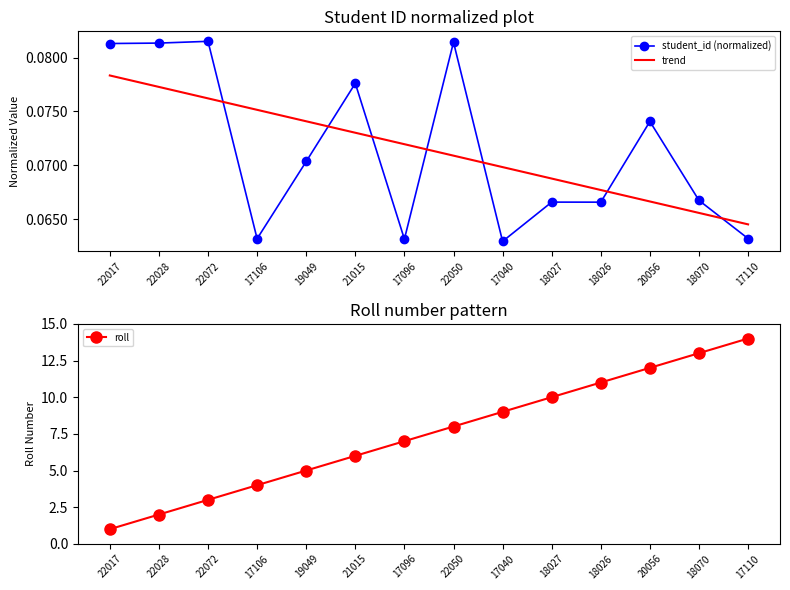

How many lines are shown in the chart?

3